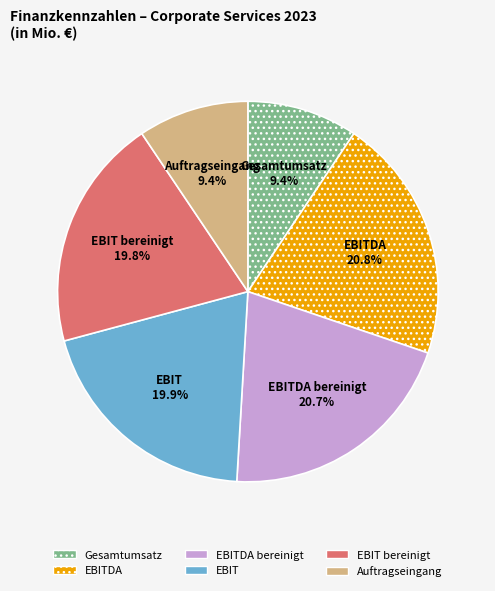

Is there any slice that represents more than half of the pie?

No